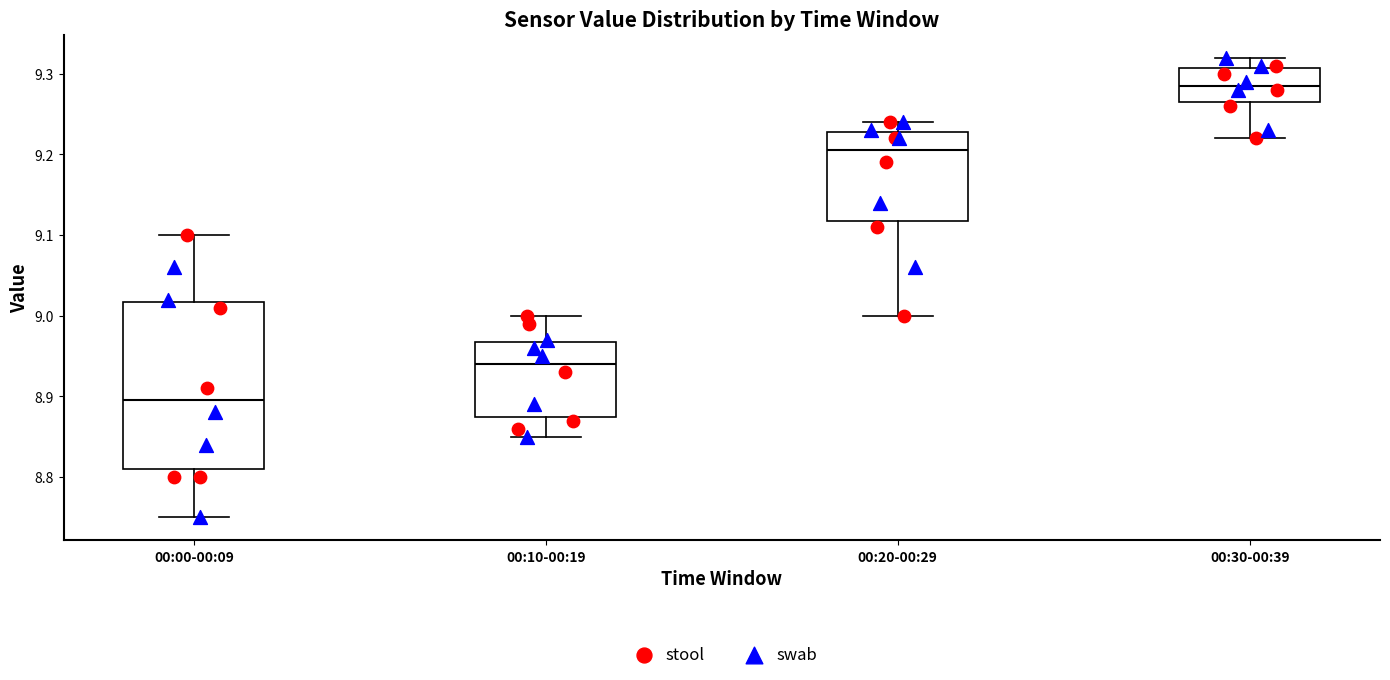

Where does the upper whisker of the box for 00:10-00:19 end on the y-axis? The values are not printed on the chart, so give them approximately, as read against the axis.

9.00